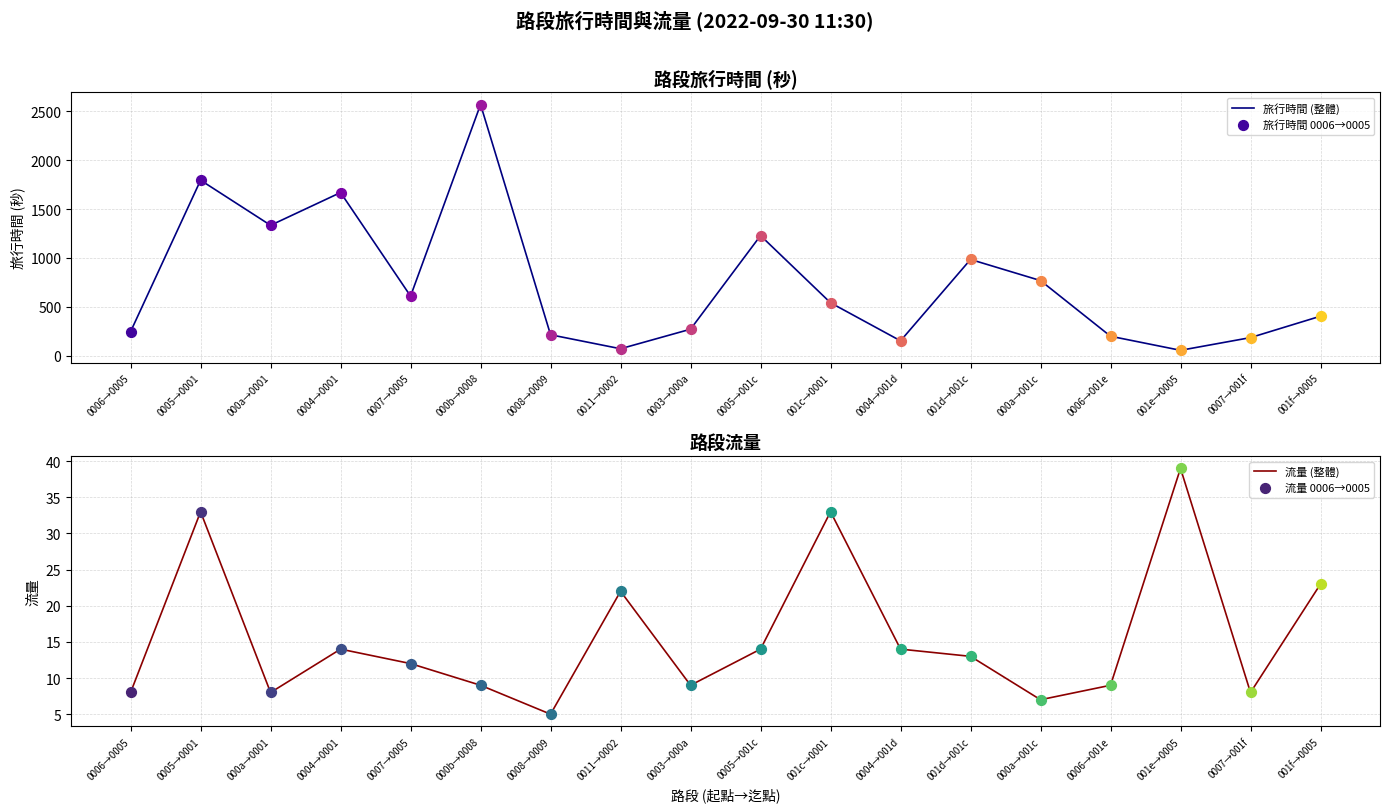

Is it true that 流量 (整體) equals 8 at 0007→001f?

True